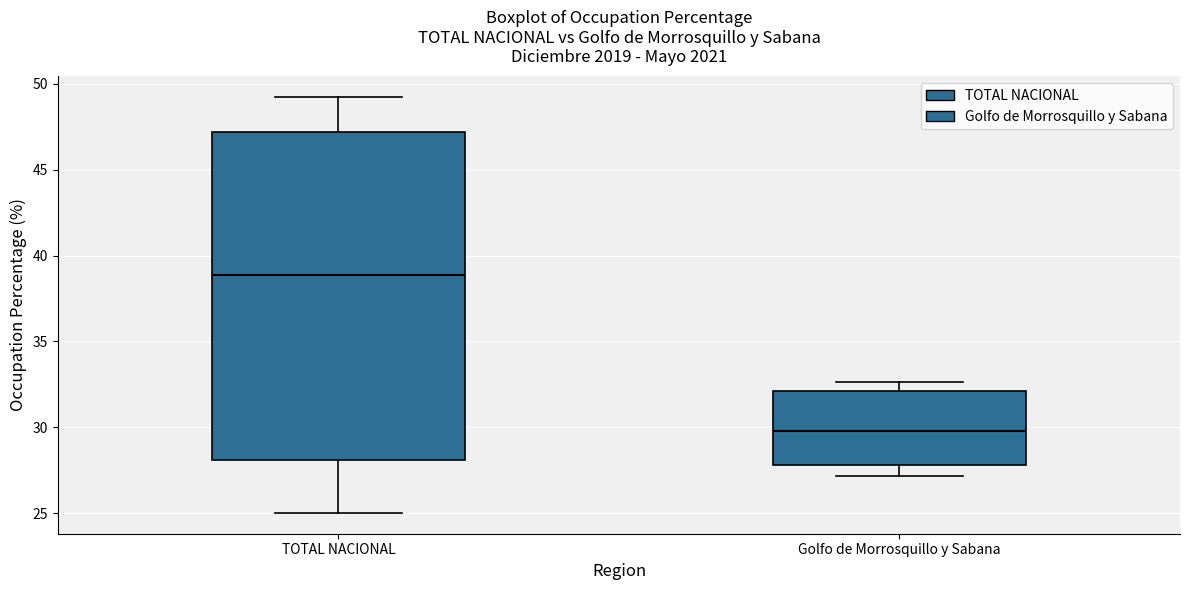

Reading left to right, read every box against the y-axis: the position of its median line, the range the box covers, and the ends of its whiskers. The values are not printed on the chart, so give them approximately, as read against the axis.

TOTAL NACIONAL: median 39.0, box 28.0 to 47.0, whiskers 25.0 to 49.0
Golfo de Morrosquillo y Sabana: median 30.0, box 28.0 to 32.0, whiskers 27.0 to 32.5